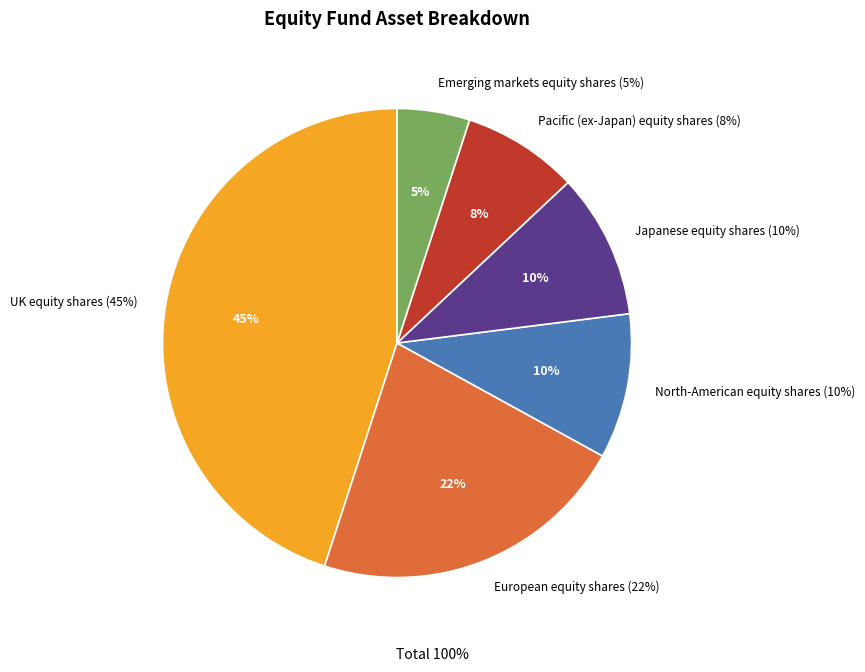

What percentage is NOT represented by North-American equity shares (10%)?

90.0%